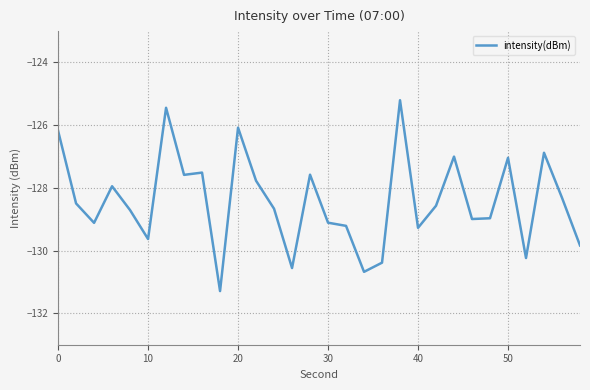

What is the maximum value shown in the chart?

-125.2